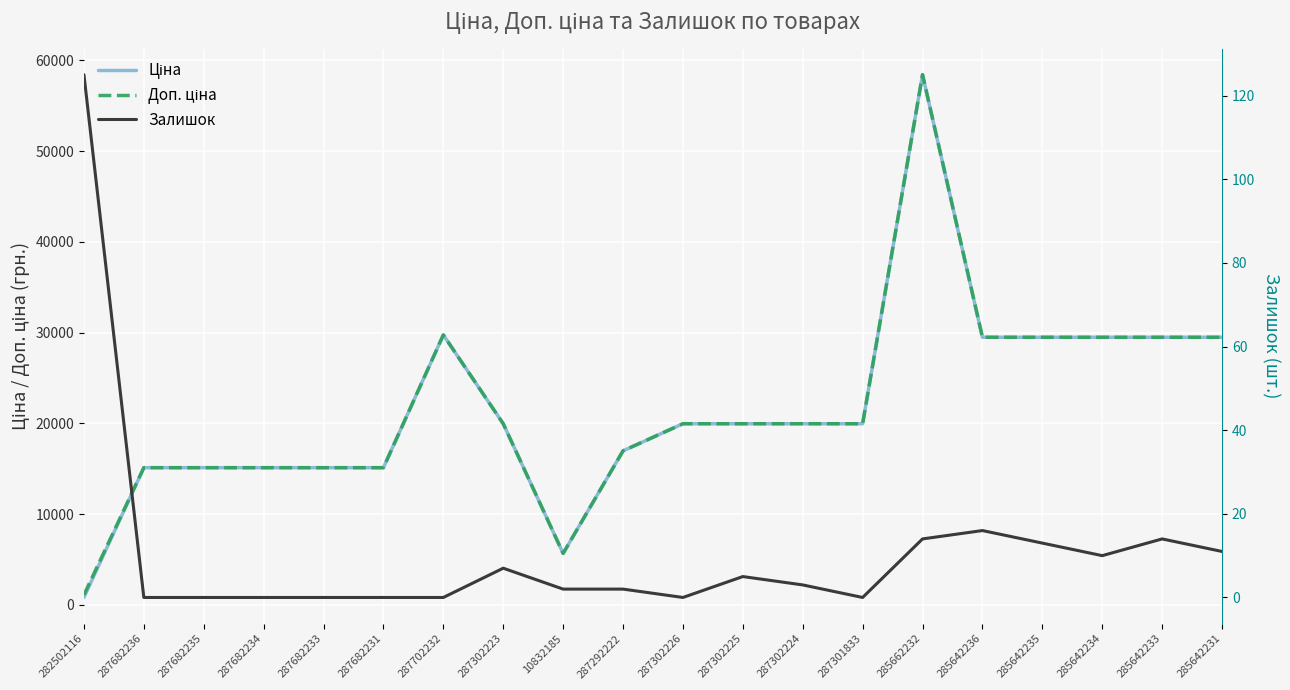

Which series has the largest total across all categories?

Доп. ціна